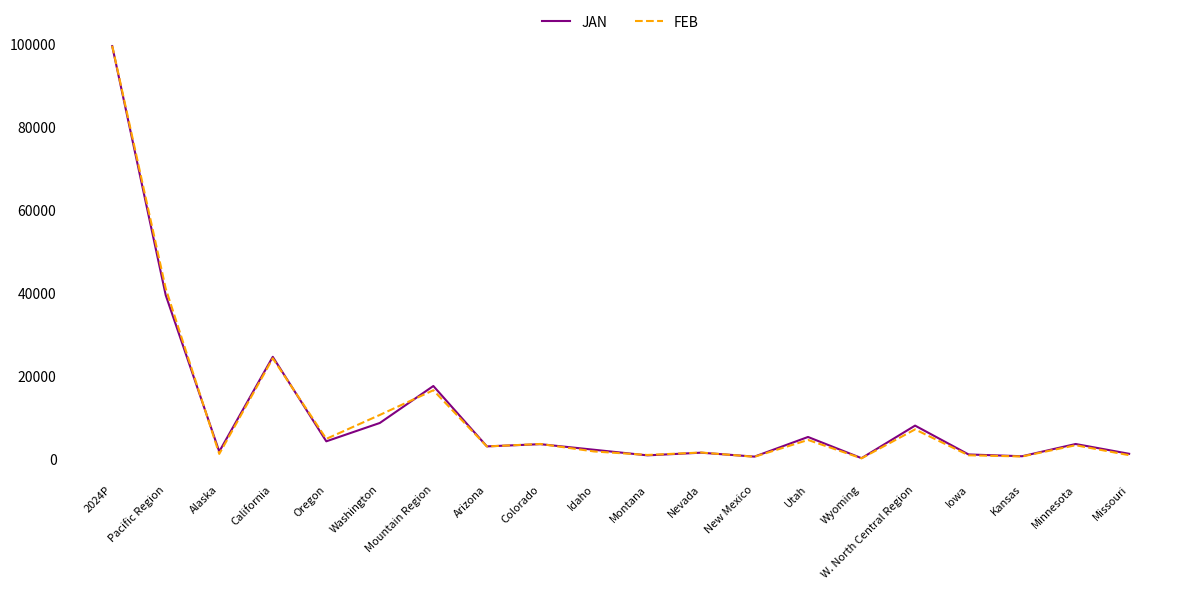

Which series has the widest spread of values?

FEB